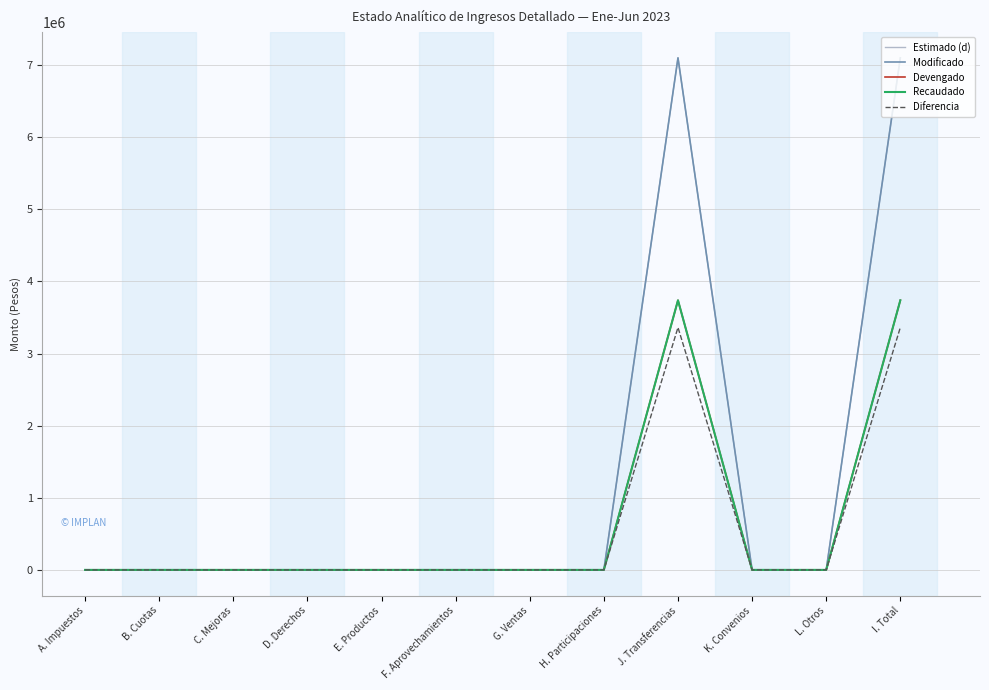

Where is the first local maximum for Diferencia?

J. Transferencias